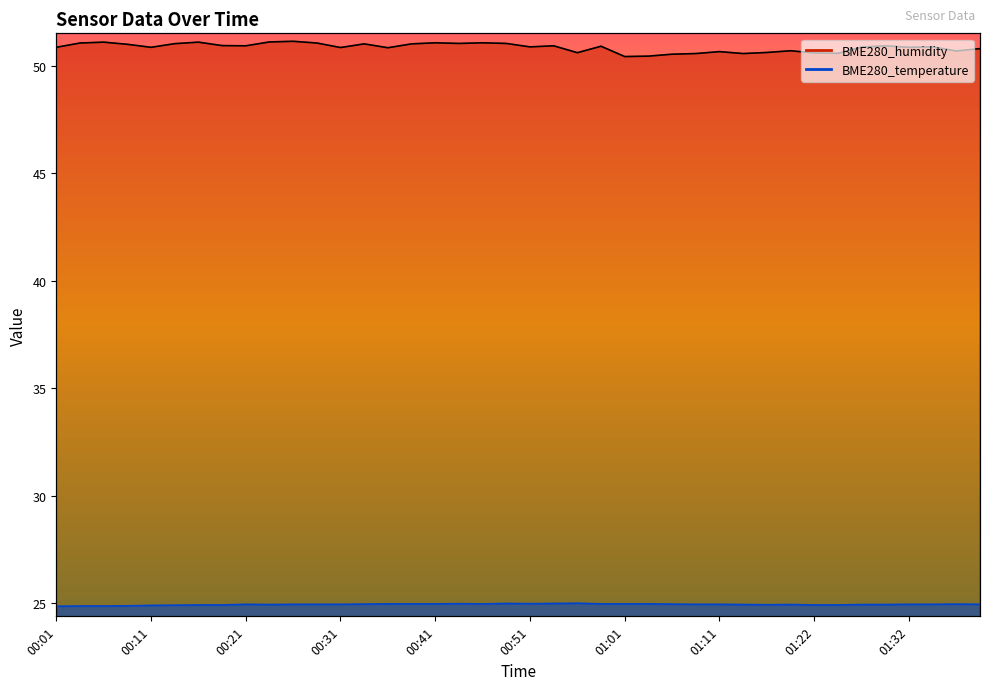

What is the label of the 6th point from the right?

01:27